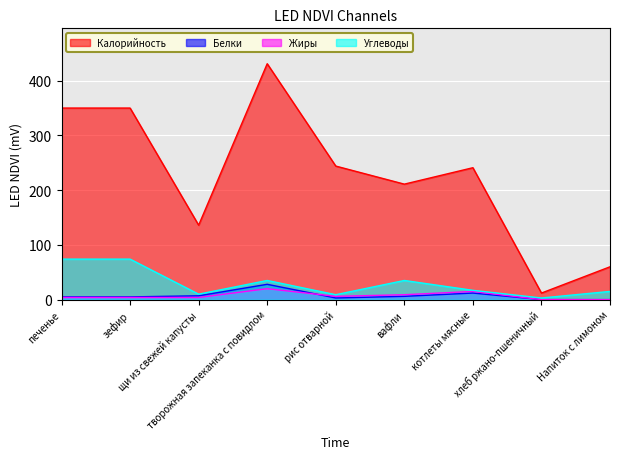

What is the sum of the Жиры values at печенье and рис отварной?

10